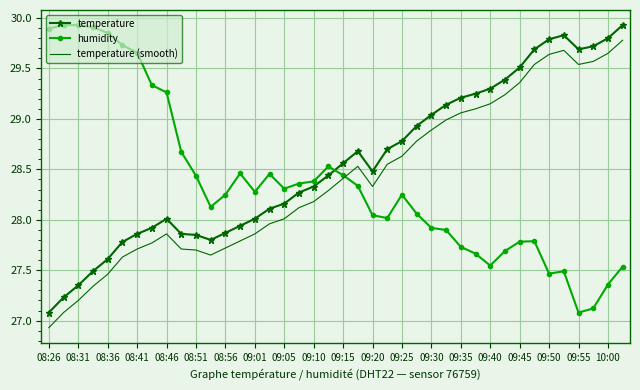

True or false: temperature (smooth) and temperature cross at least once.

False